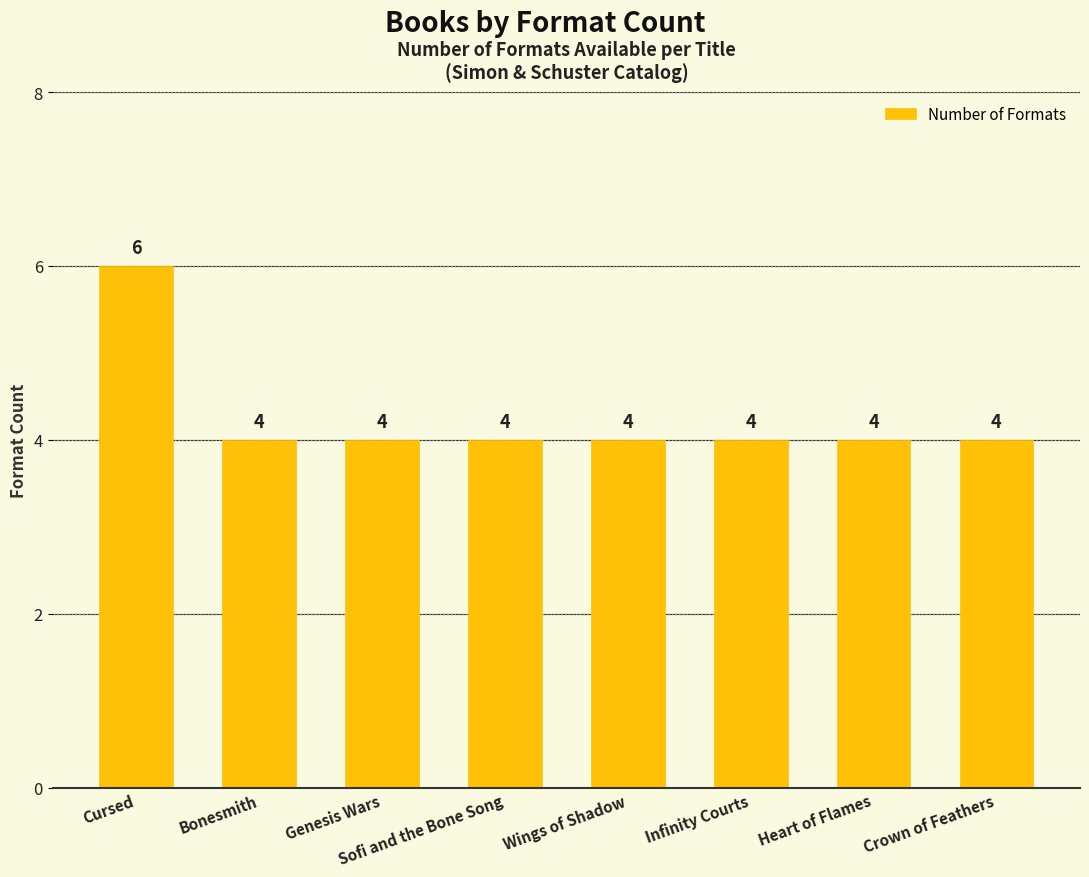

What is the ratio of the value at Wings of Shadow to the value at Genesis Wars?

1.0